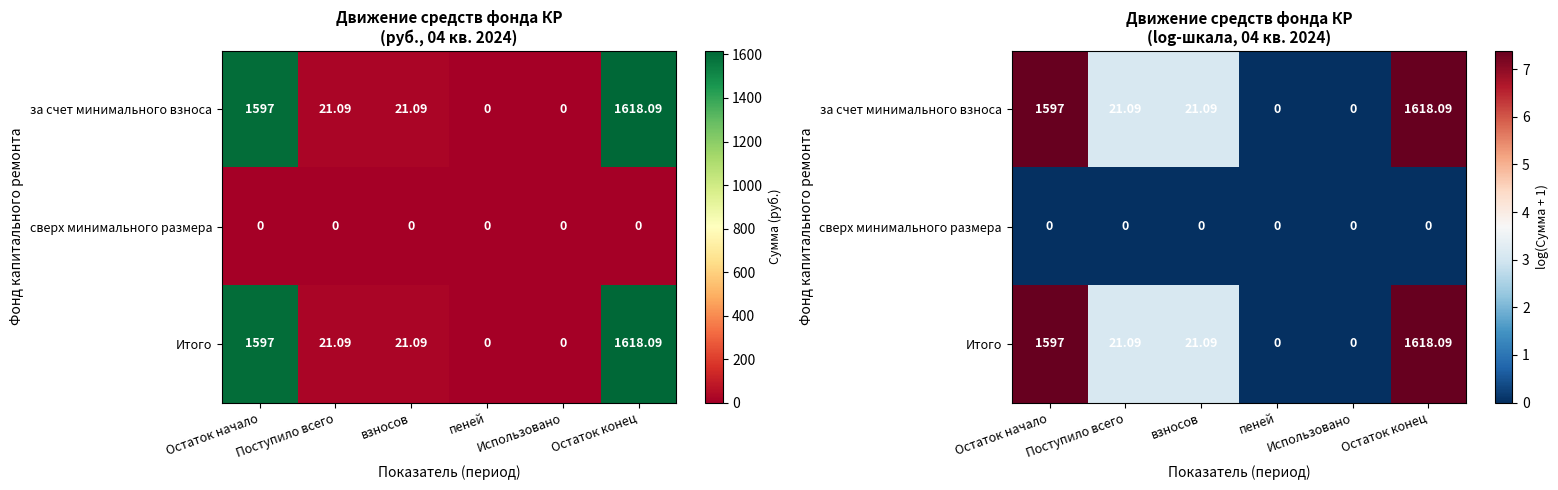

Is the value of Итого at Поступило всего greater than the value of сверх минимального размера at Использовано?

Yes